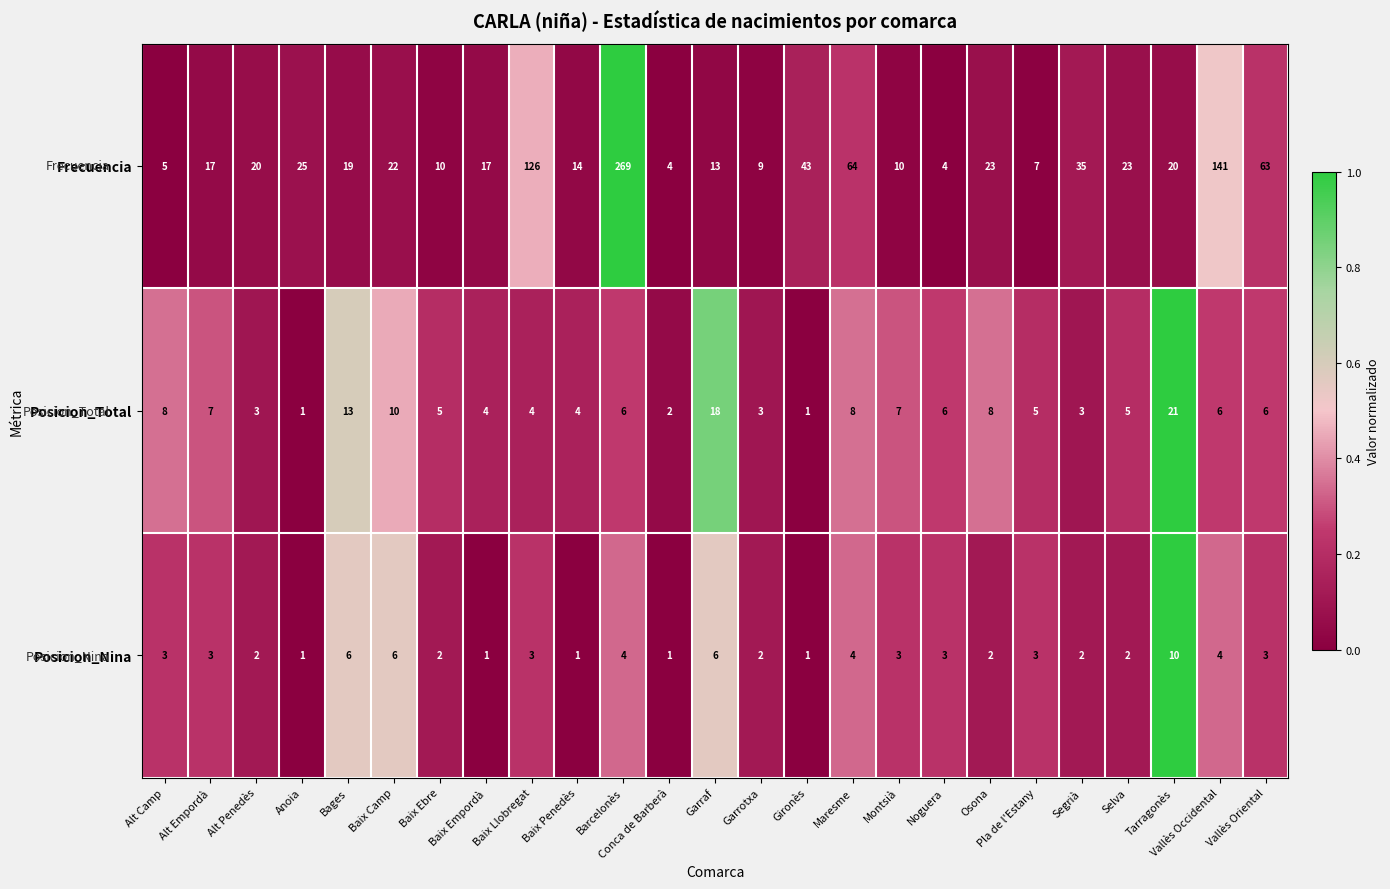

What is the maximum value for Posicion_Nina?

10